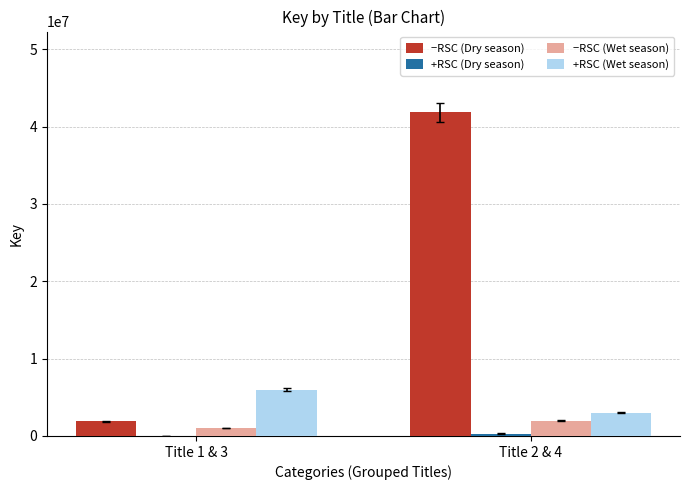

What is the greatest value displayed?

41828303